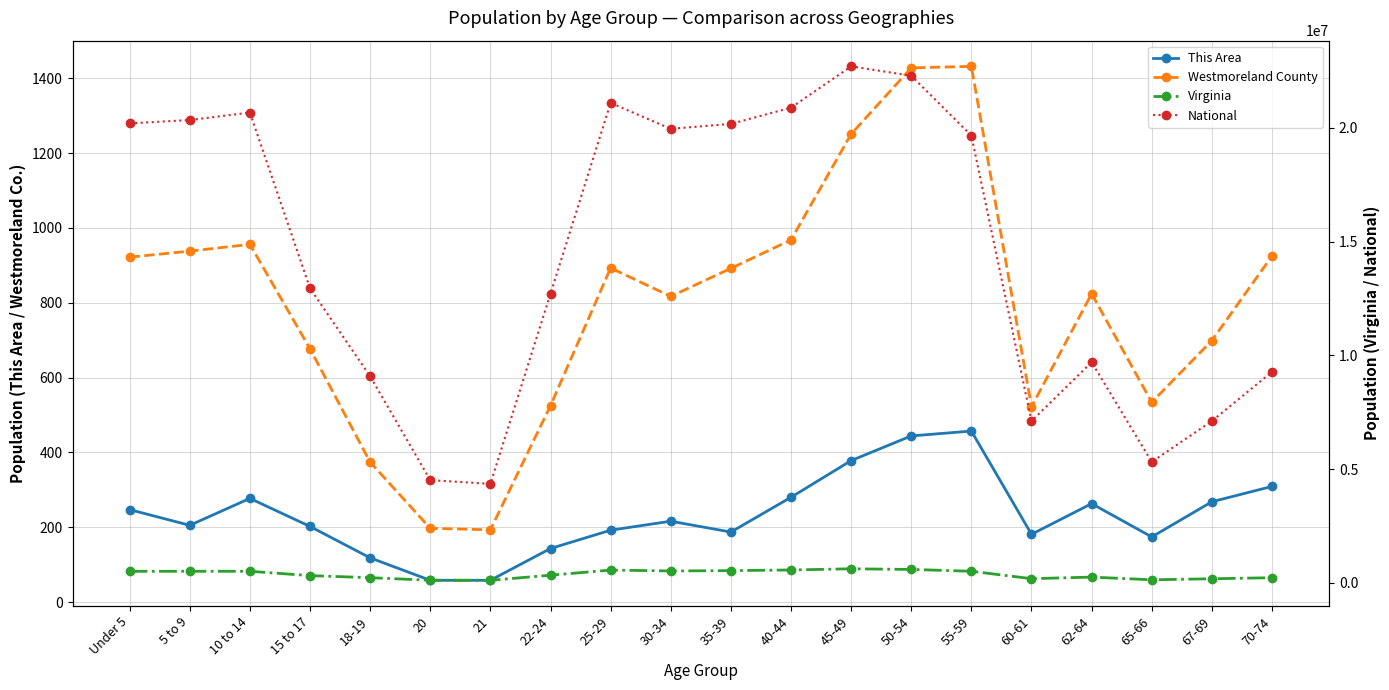

Which series changed the most between 10 to 14 and 20?

National